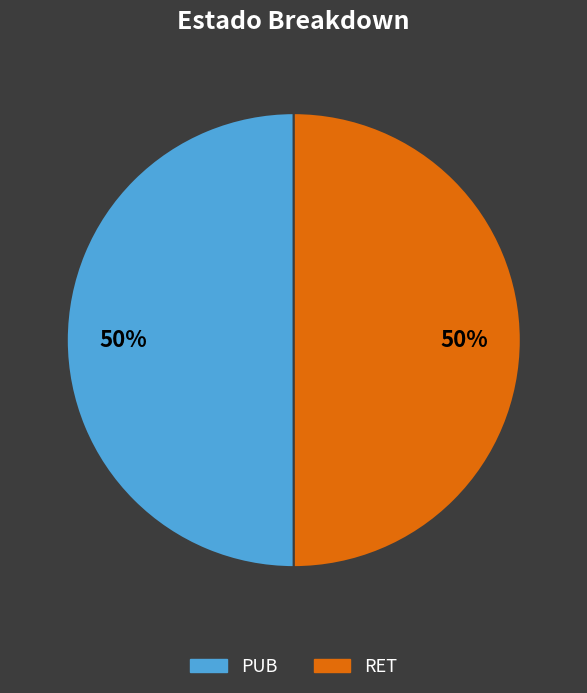

Is it true that RET is 36% of the pie?

False